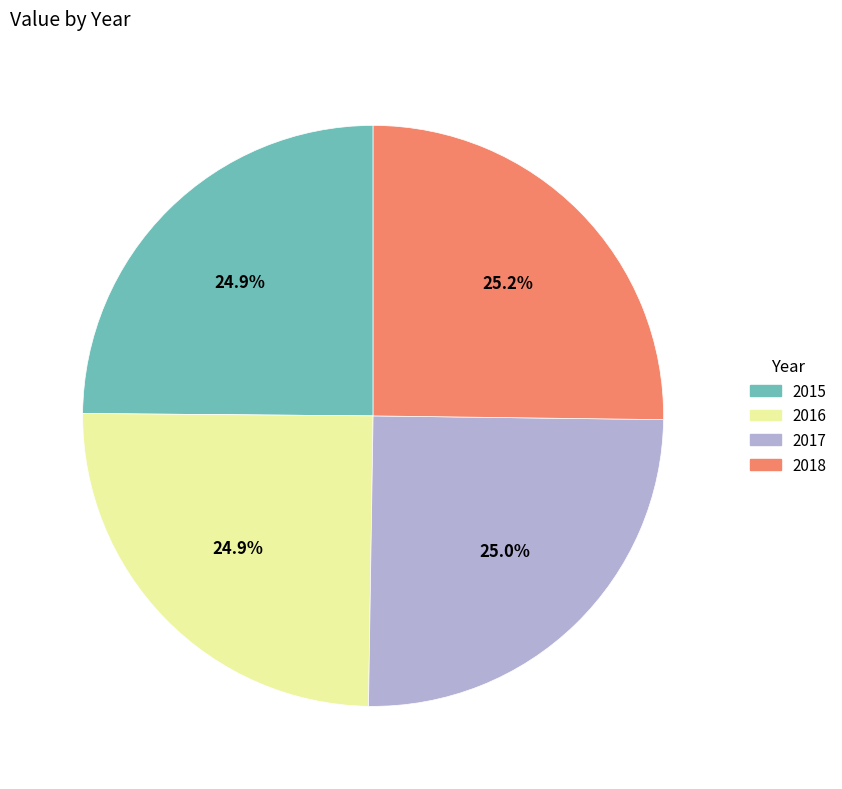

To the nearest percent, what percentage of the pie is 2018?

25%